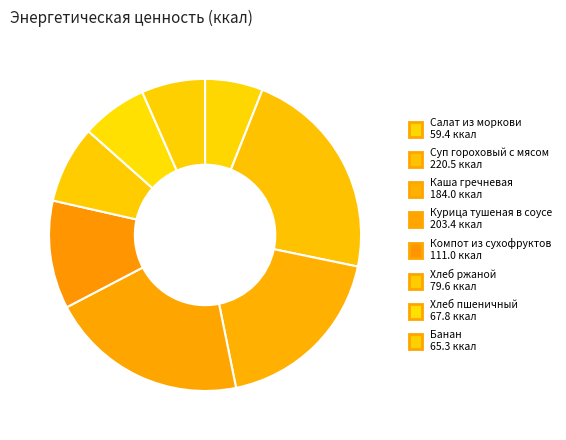

How many segments does this pie chart have?

8